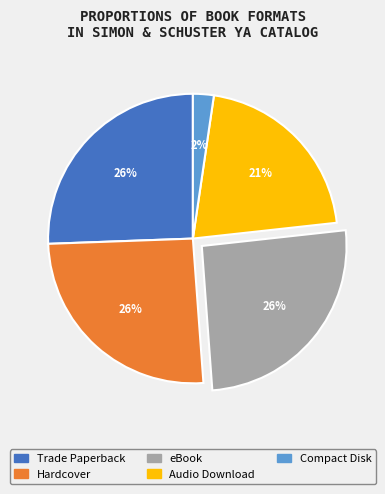

Does Audio Download represent more than half of the total?

No